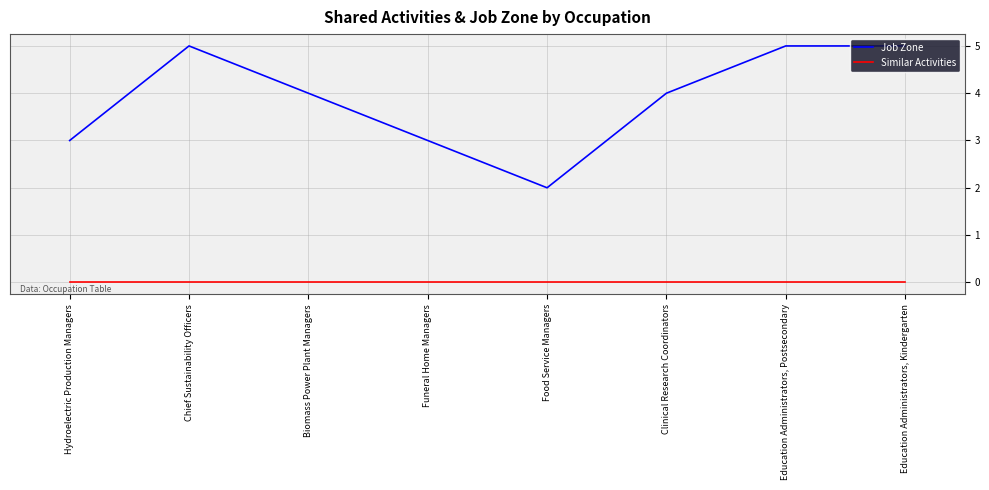

Between Chief Sustainability Officers and Funeral Home Managers, which series saw the biggest shift?

Job Zone